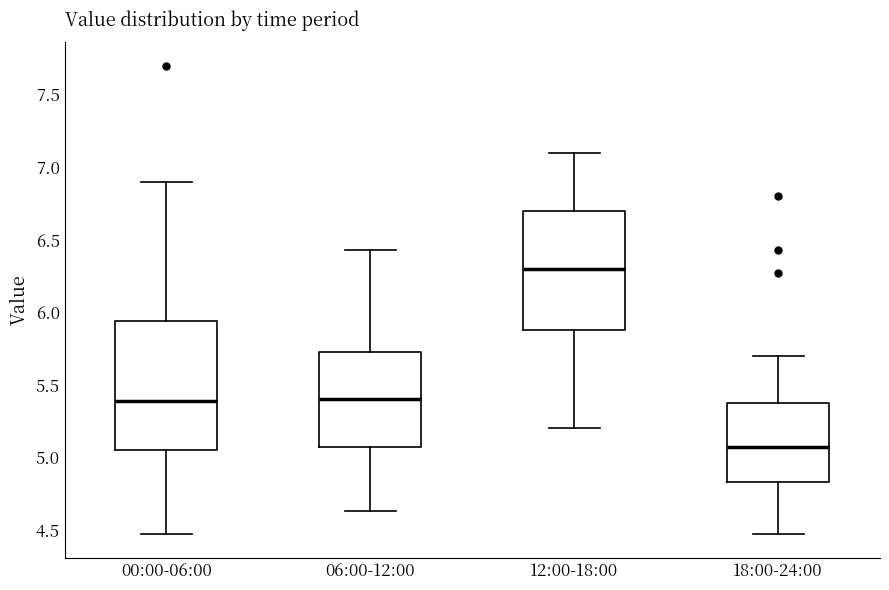

Where does the median line of the box for 12:00-18:00 sit on the y-axis? The values are not printed on the chart, so give them approximately, as read against the axis.

6.30